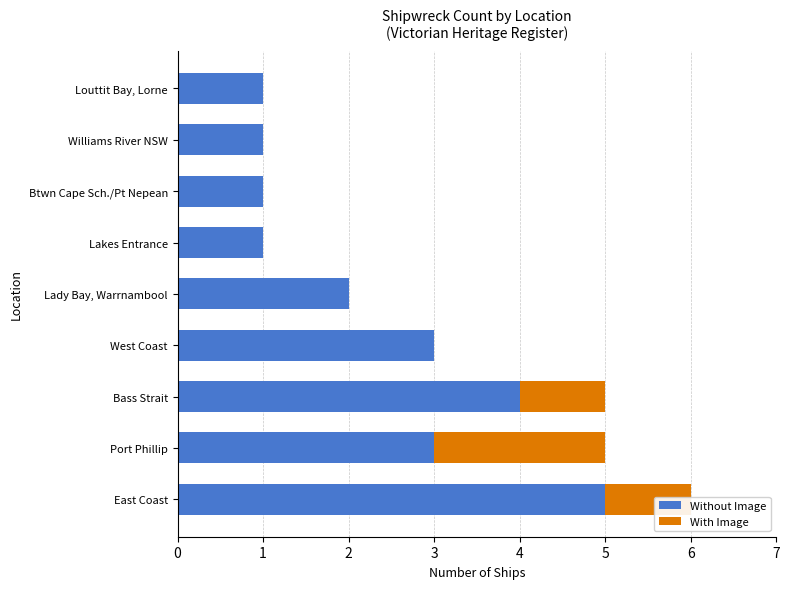

Count the number of data series in this chart.

2